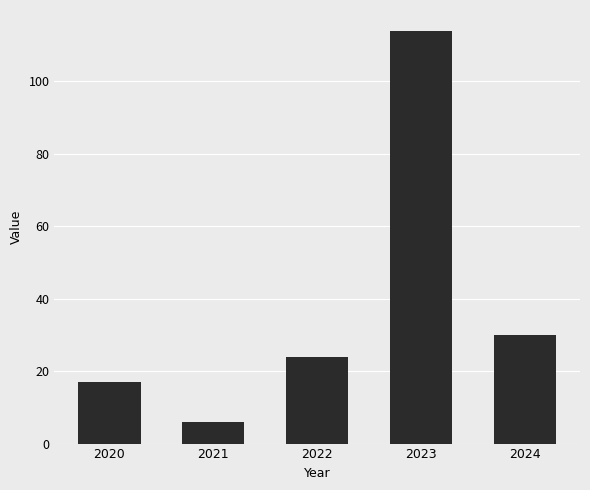

The chart shows a value of 29 at 2020. True or false?

False